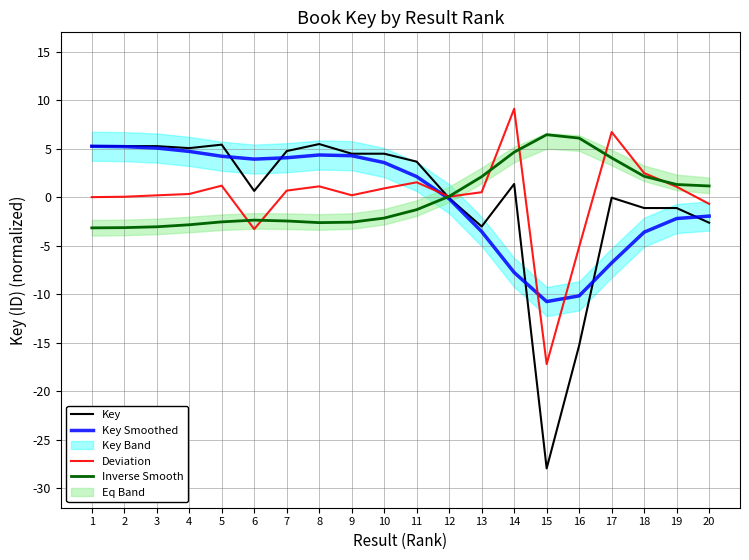

What is the lowest value of the Key series?

-27.9